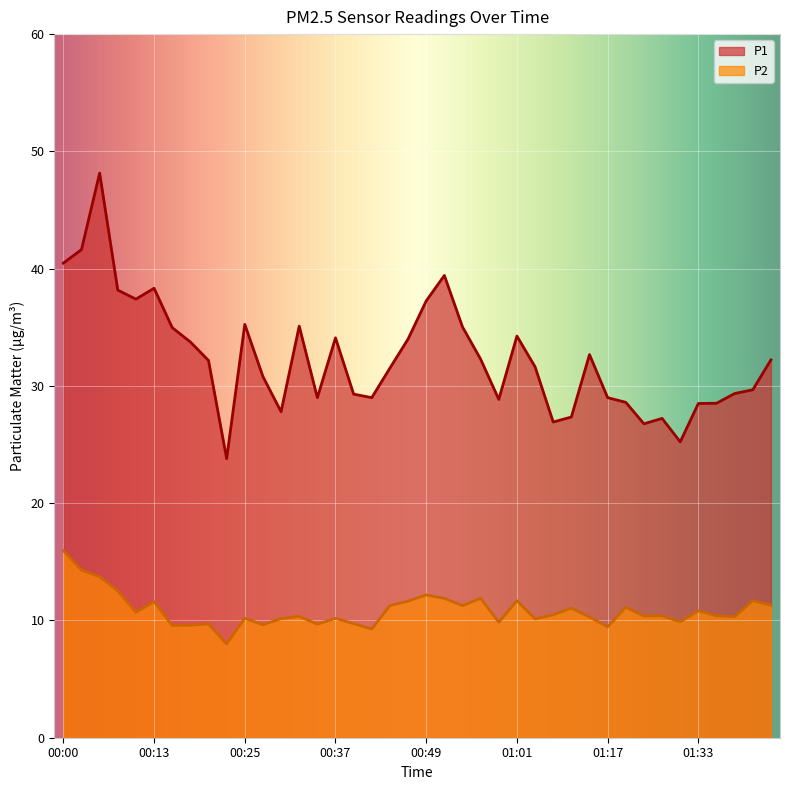

What is the sum of the P1 values at 00:52 and 01:35?

67.9